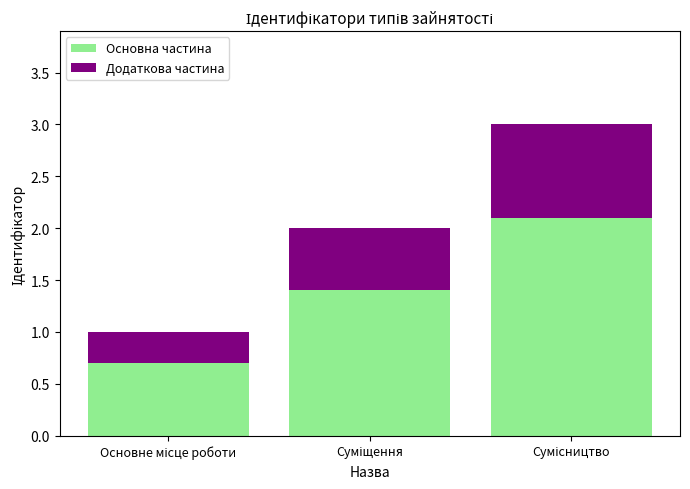

What is the average value of the Основна частина series?

1.4